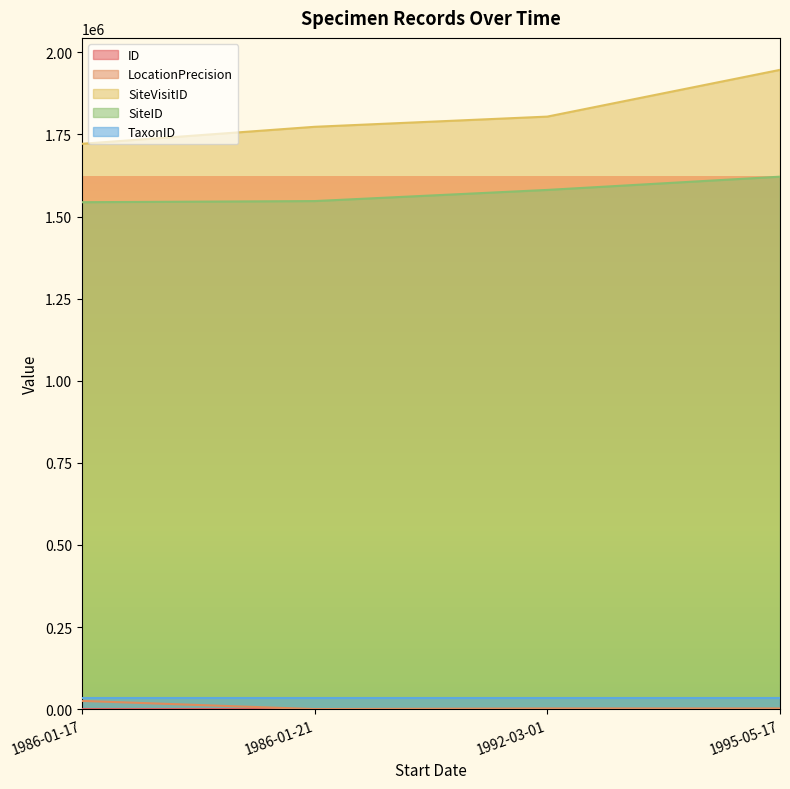

True or false: SiteID and ID intersect in this chart.

False